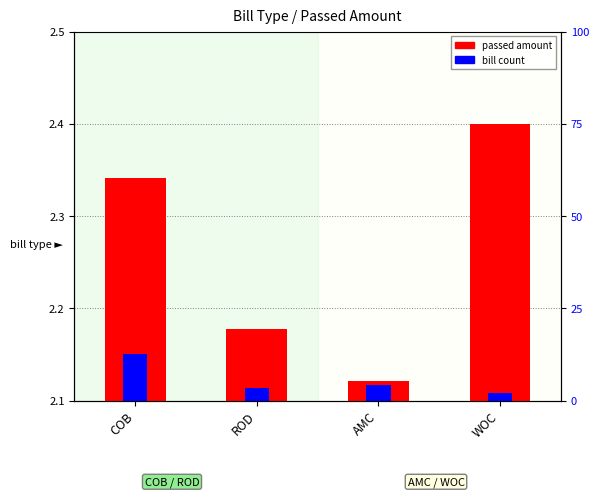

Which series has the largest total across all categories?

passed amount (normalized)